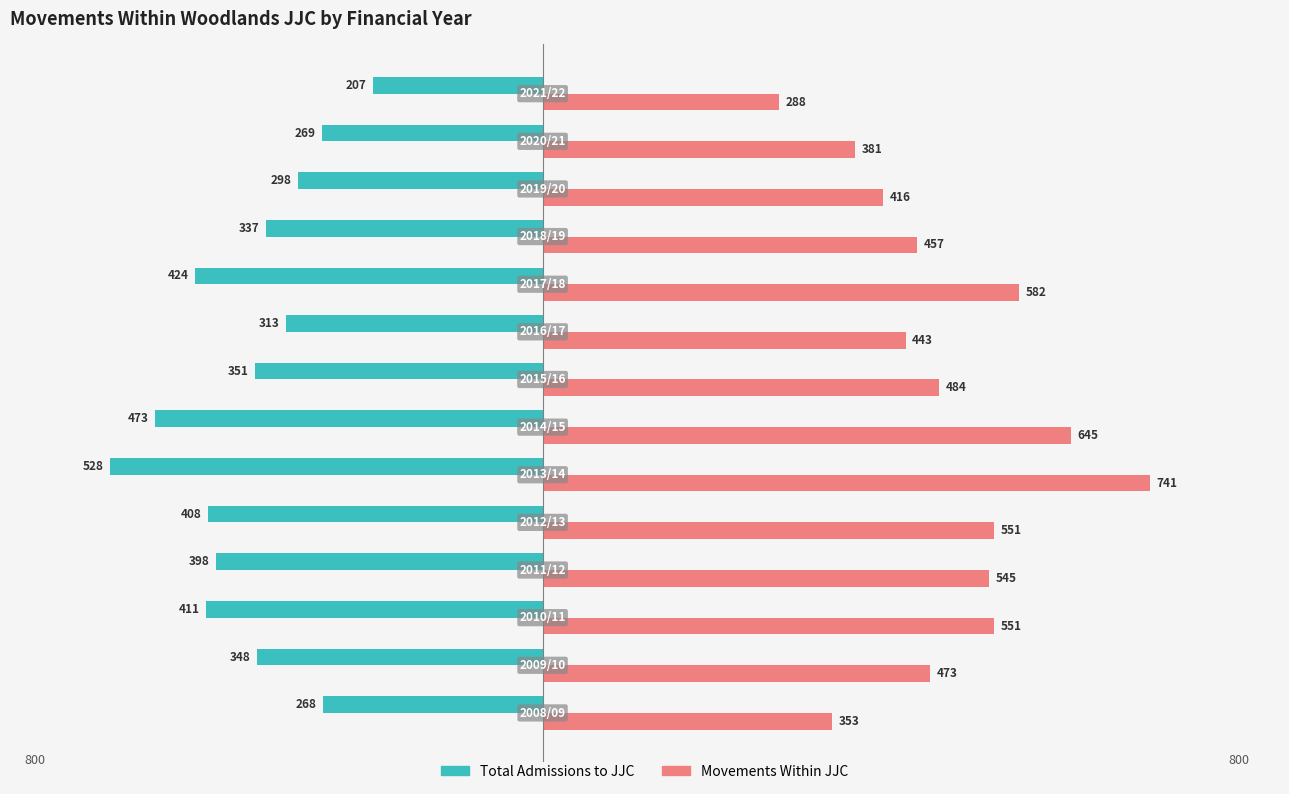

At how many categories does at least one series exceed 171?

14